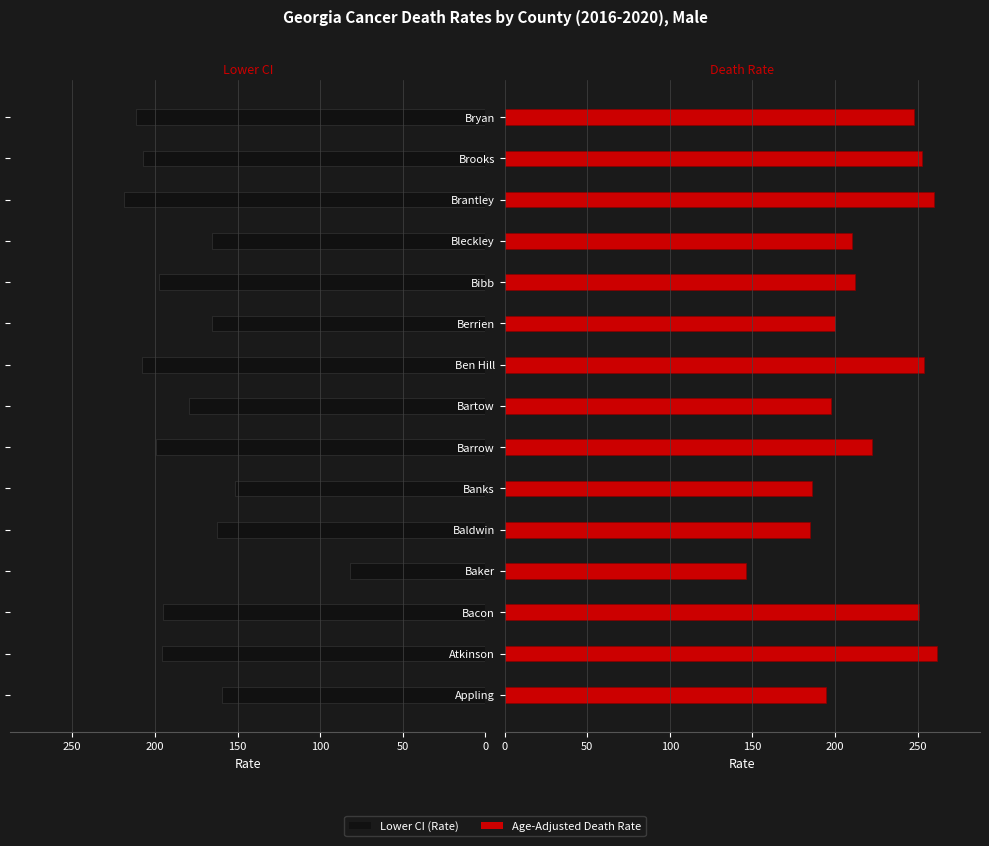

How many categories are shown in the chart?

15